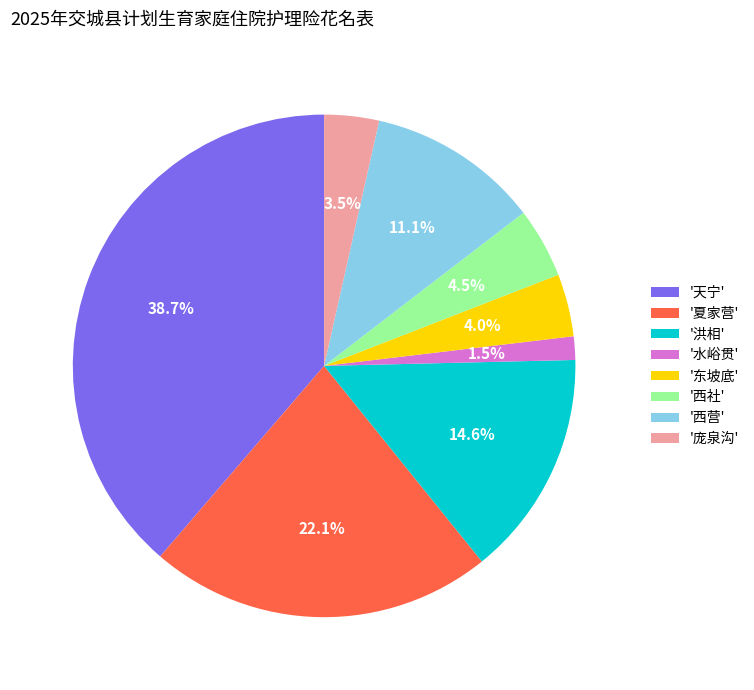

Do '夏家营' and '东坡底' together represent more than half of the pie?

No